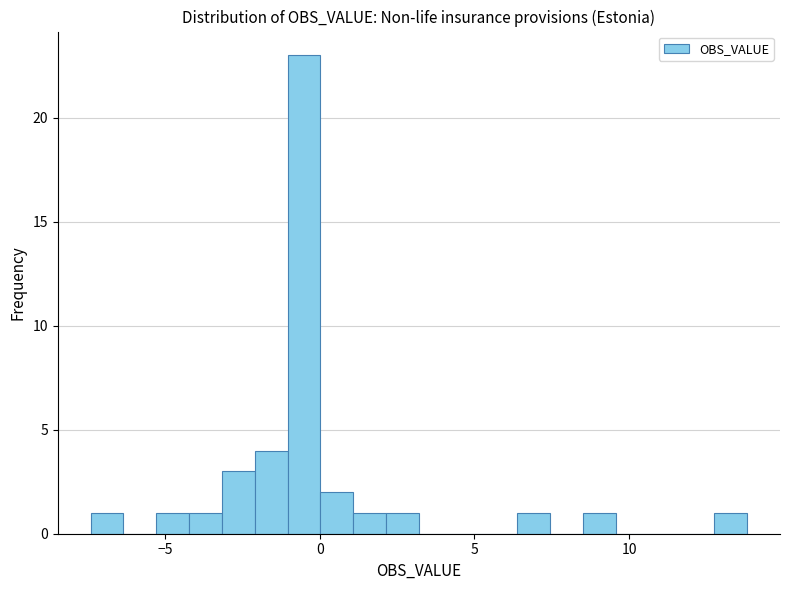

Read against the x-axis, roughly where is the centre of the tallest bar?

-0.5